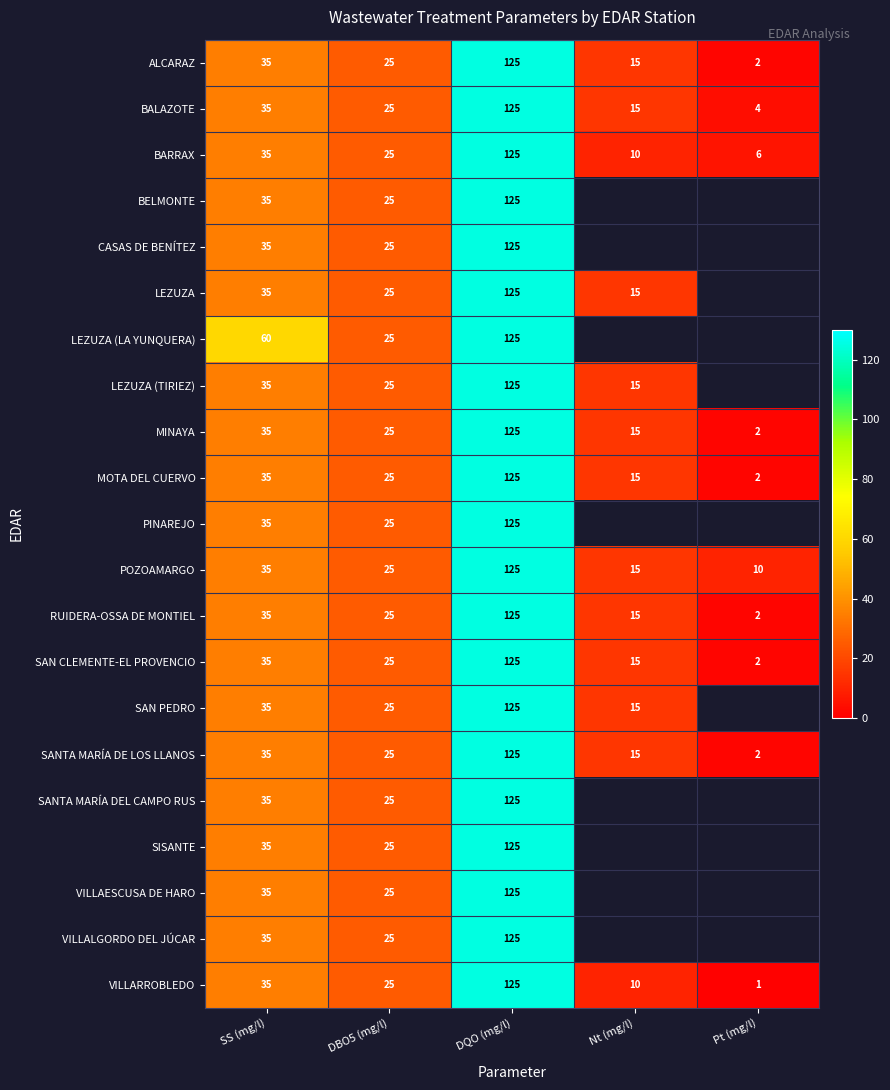

What is the total value across all series at SS (mg/l)?

760